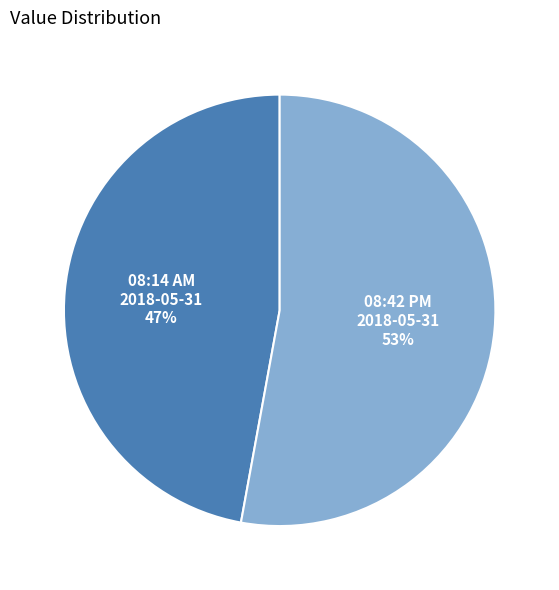

How many segments does this pie chart have?

2